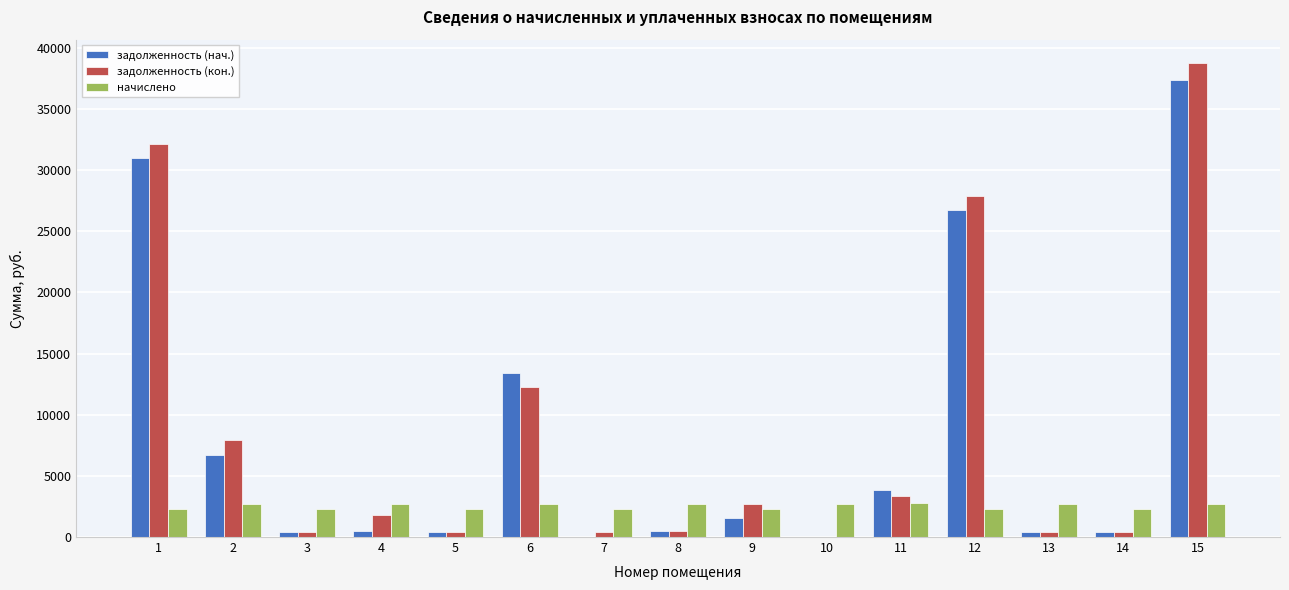

Is the value of задолженность (кон.) at 7 greater than the value of начислено at 1?

No